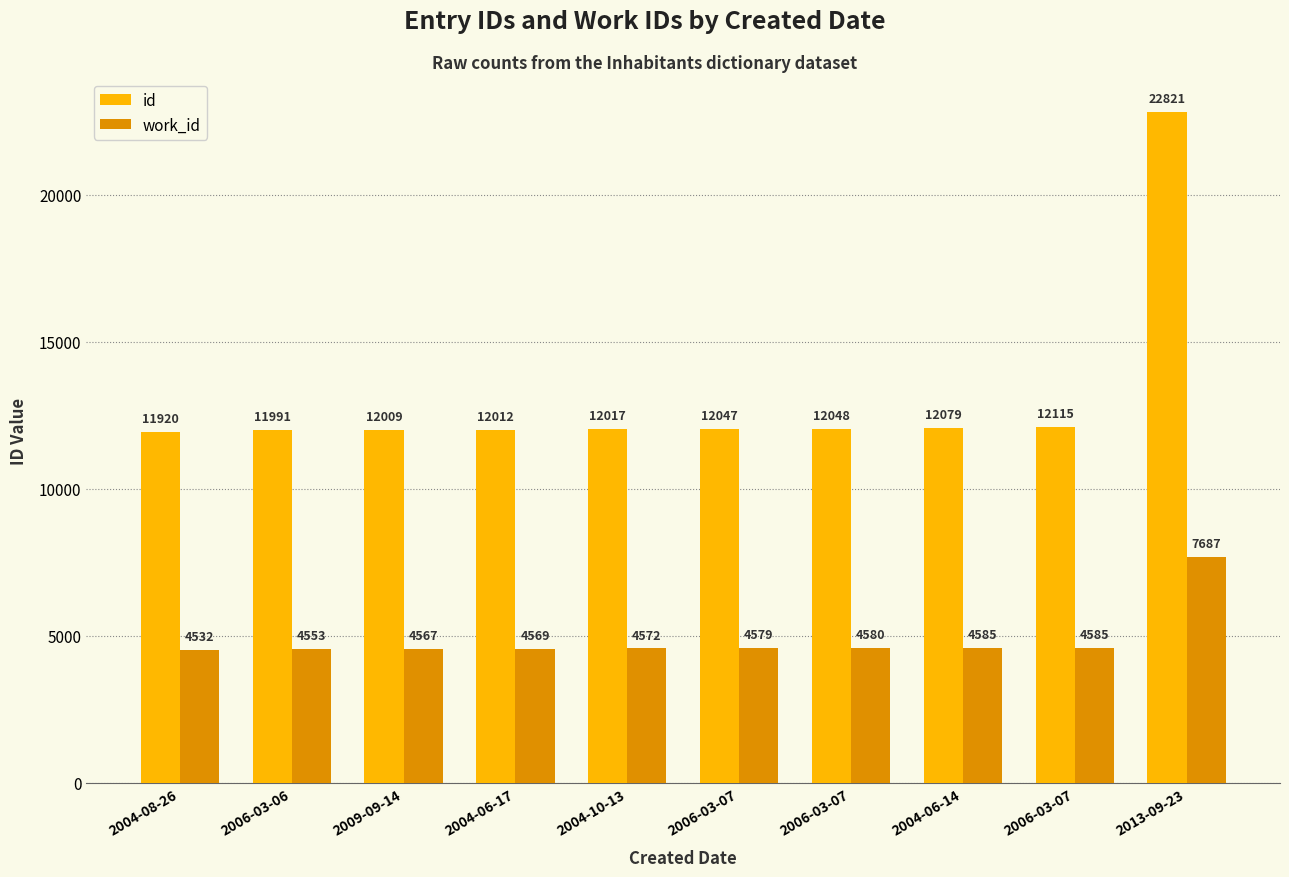

List the series in order of their peak value, lowest first.

work_id, id